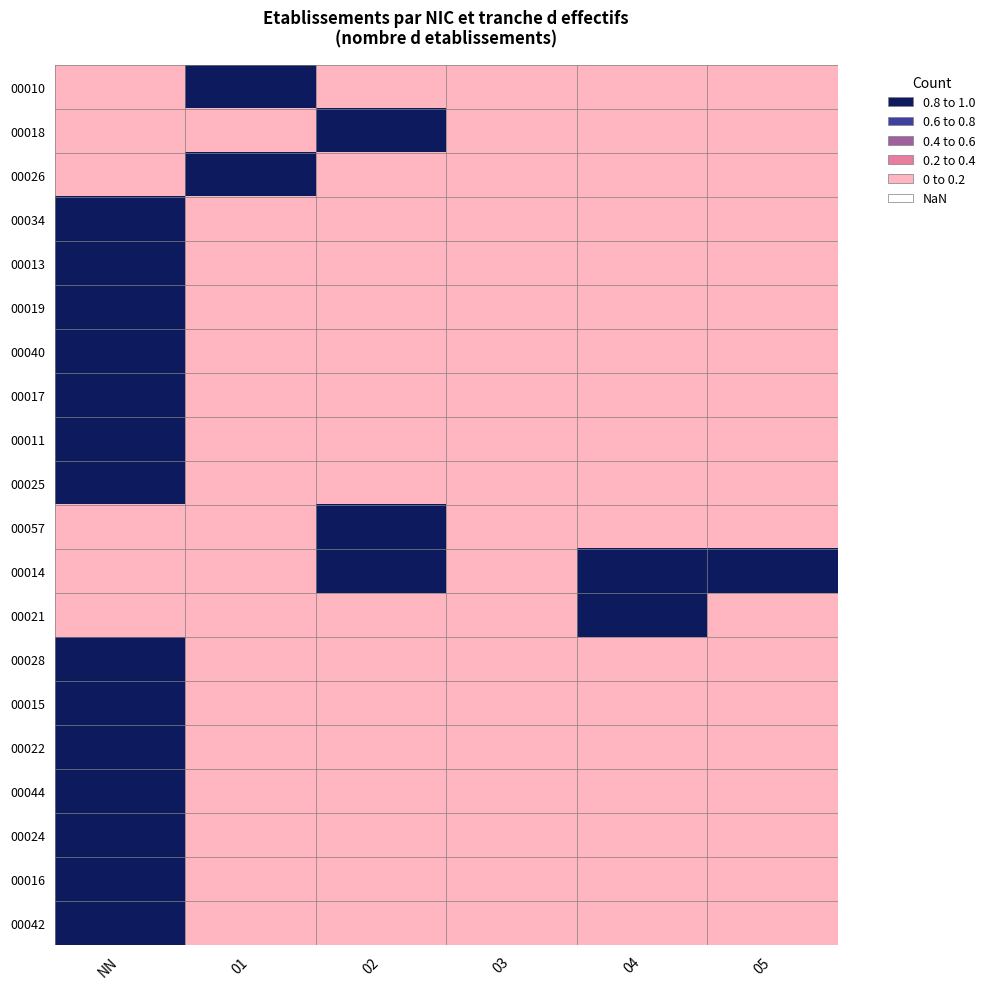

At which category is the sum across all series the highest?

NN